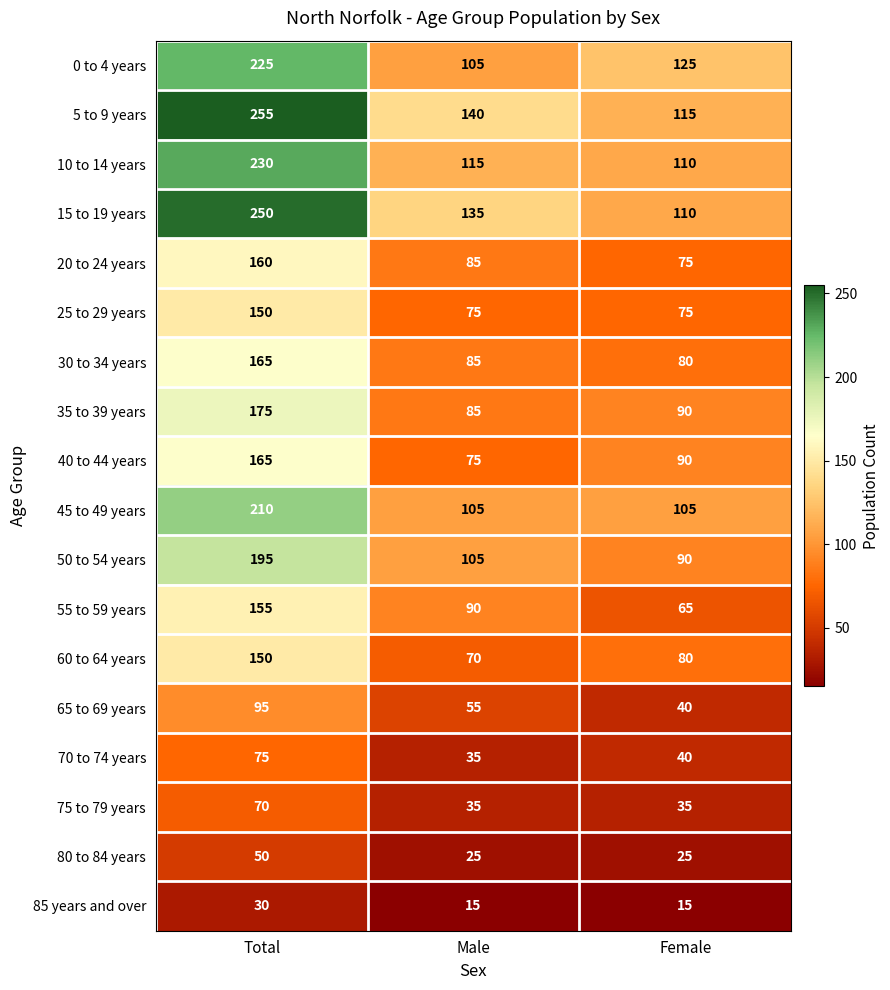

Which category has the highest value in the 75 to 79 years series?

Total